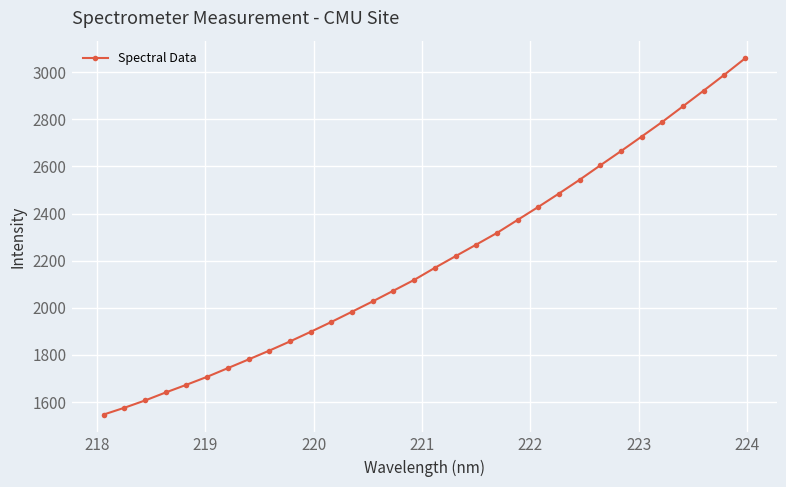

What is the greatest value displayed?

3058.5